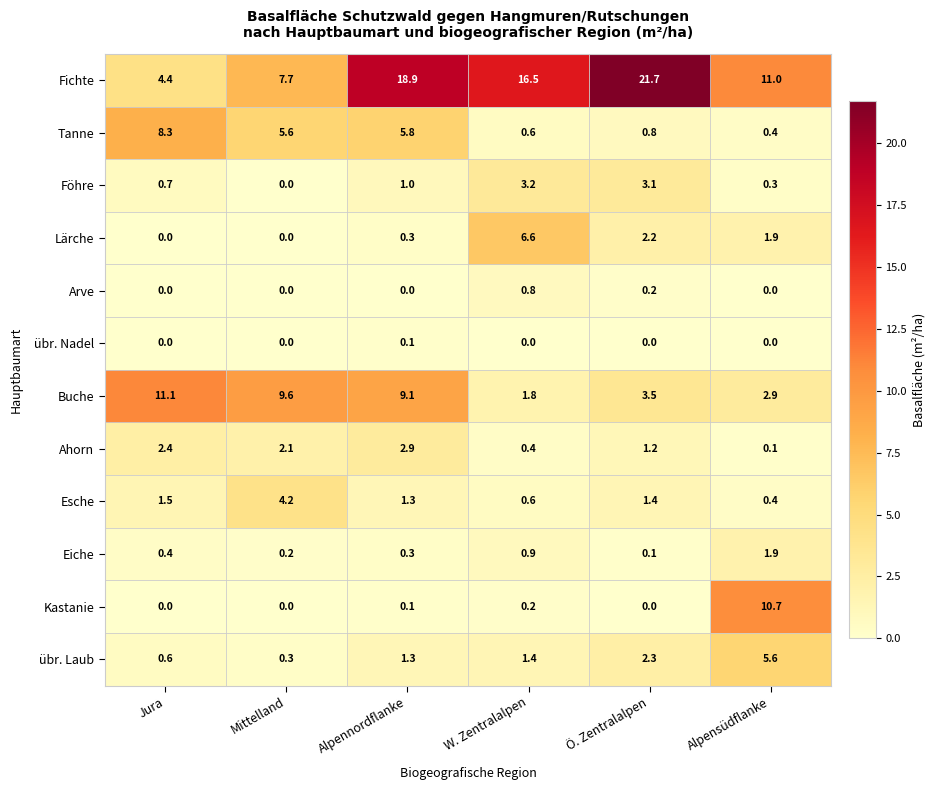

Which category has the highest value across all series?

Ö. Zentralalpen